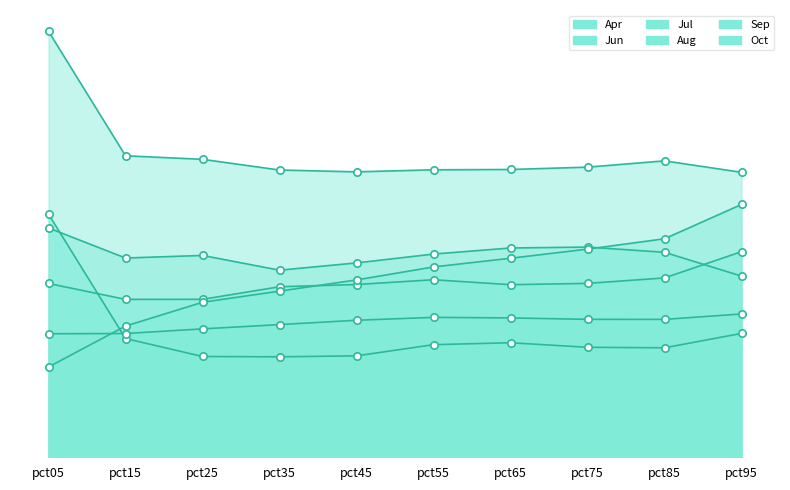

Which series contains the lowest Y value?

Sep